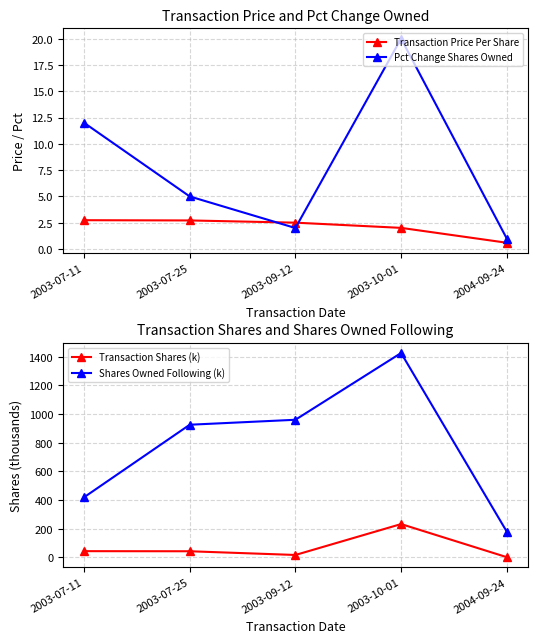

At which category does the chart reach its peak across all series?

2003-10-01